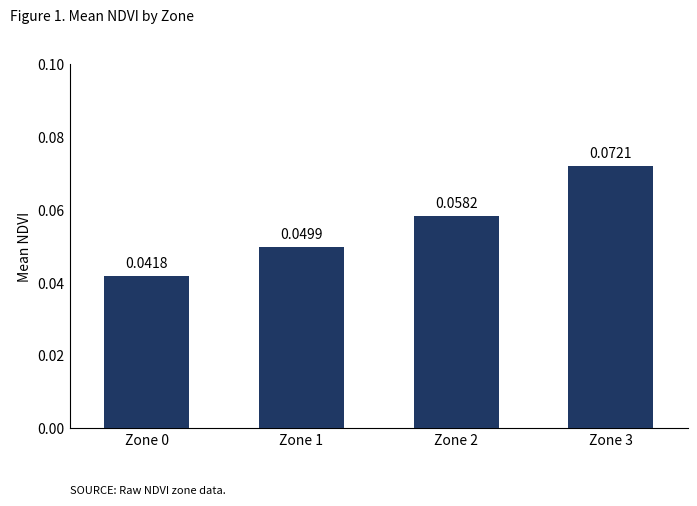

Which has a higher value, Zone 0 or Zone 3?

Zone 3